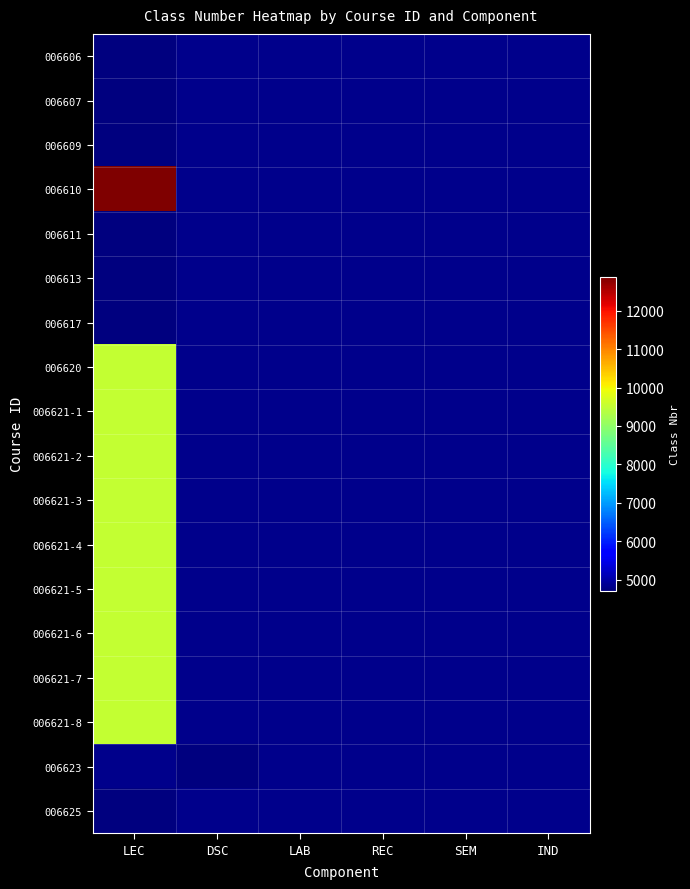

Rank the series at DSC from lowest to highest value.

006606, 006607, 006609, 006610, 006611, 006613, 006617, 006620, 006621-1, 006621-2, 006621-3, 006621-4, 006621-5, 006621-6, 006621-7, 006621-8, 006623, 006625